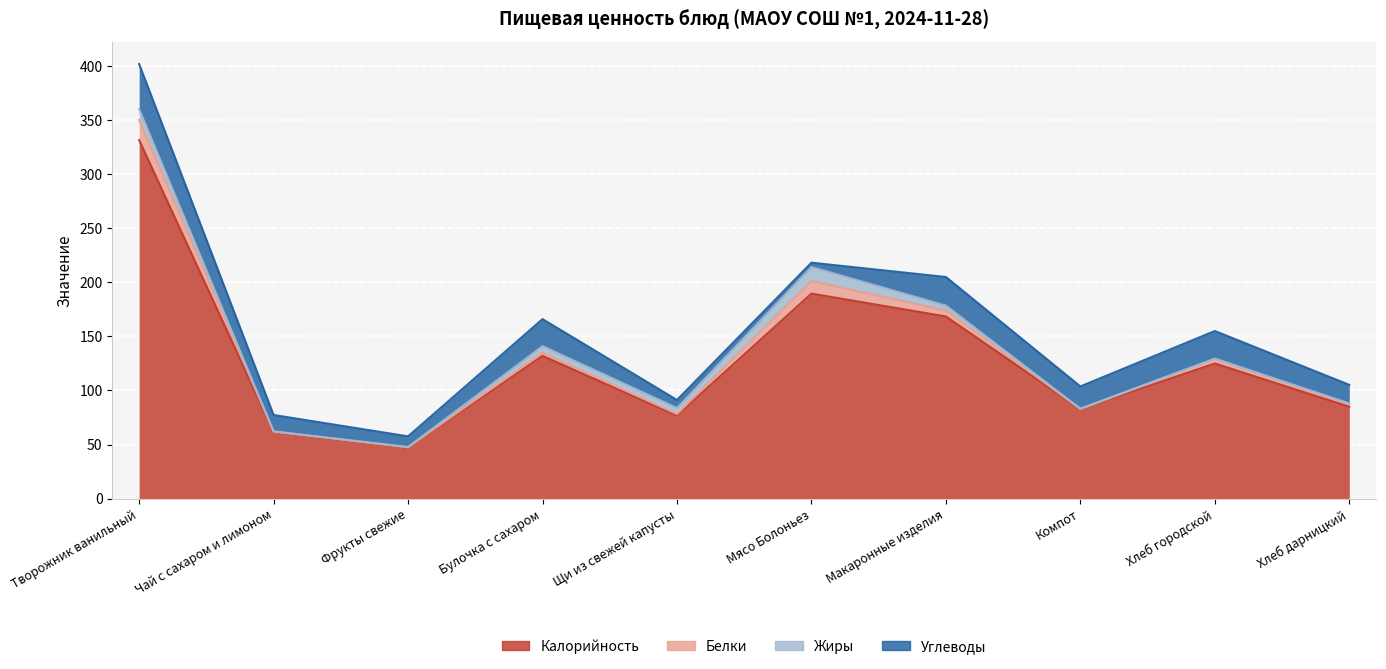

Does the chart display data point markers on the line(s)?

No